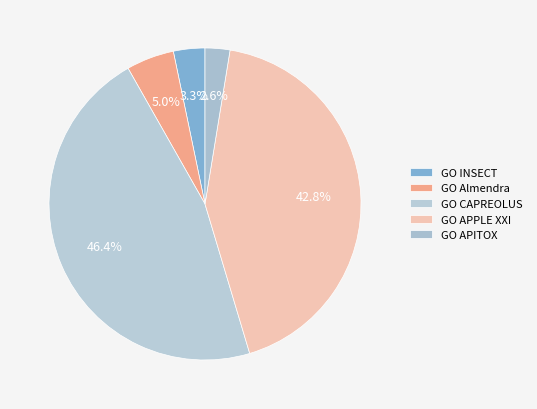

What percentage is the GO CAPREOLUS slice, to the nearest percent?

46%